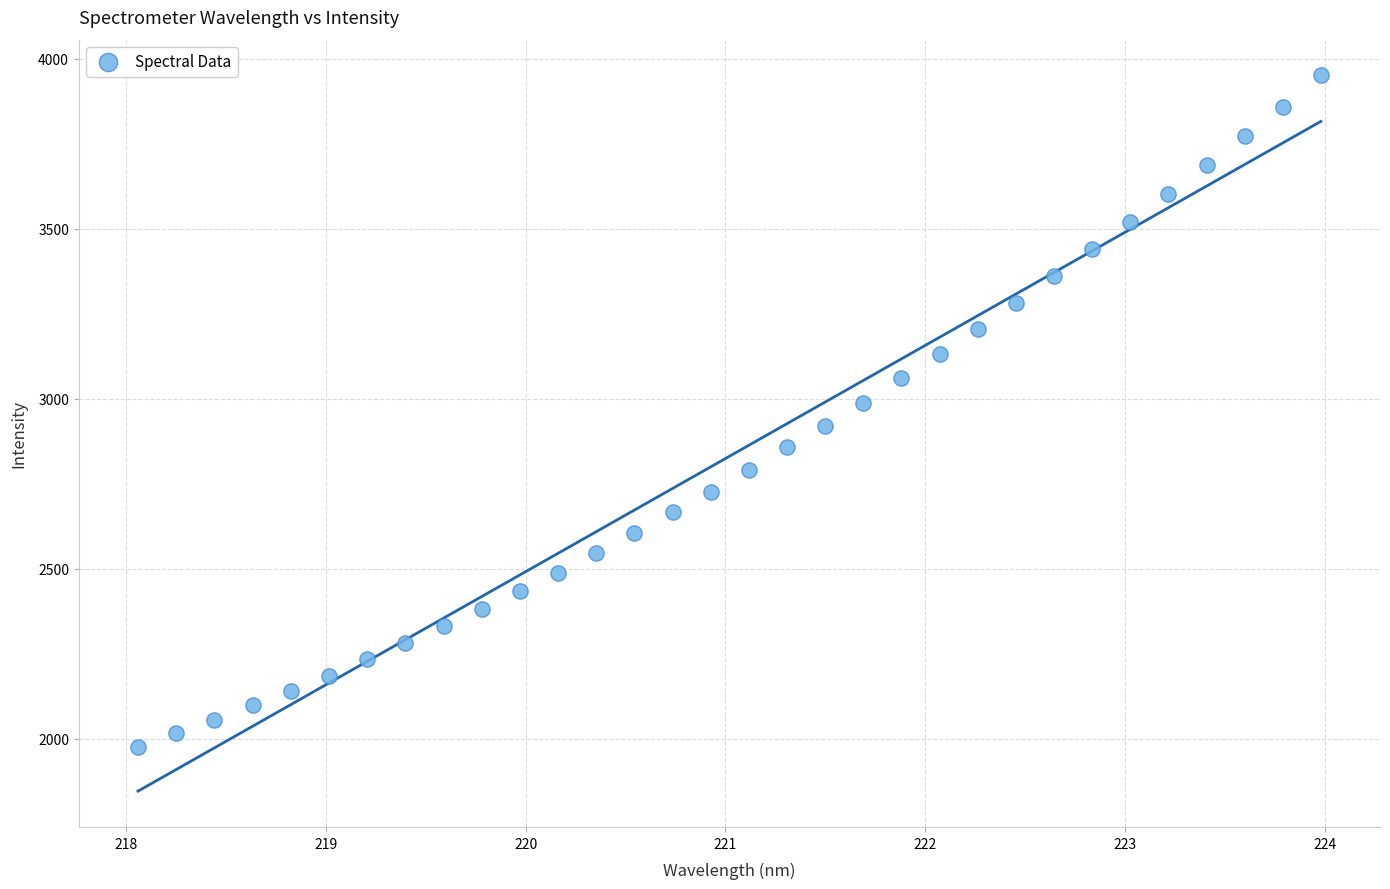

What is the range of Y values (max minus min)?

1975.5